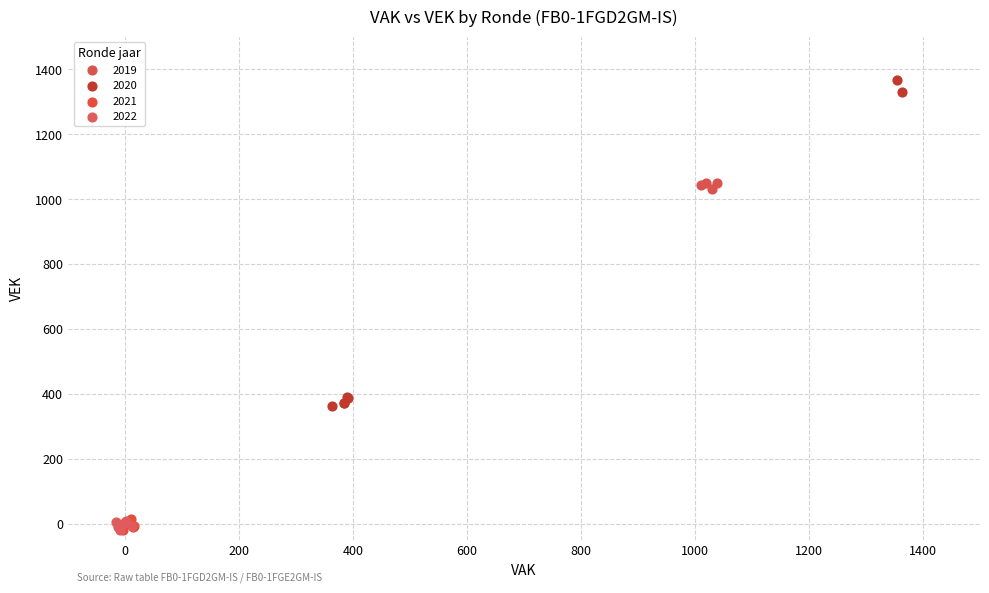

Which series has the widest spread of Y values?

2020